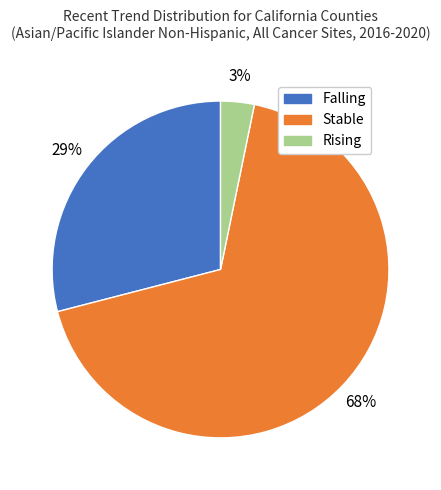

How many segments does this pie chart have?

3